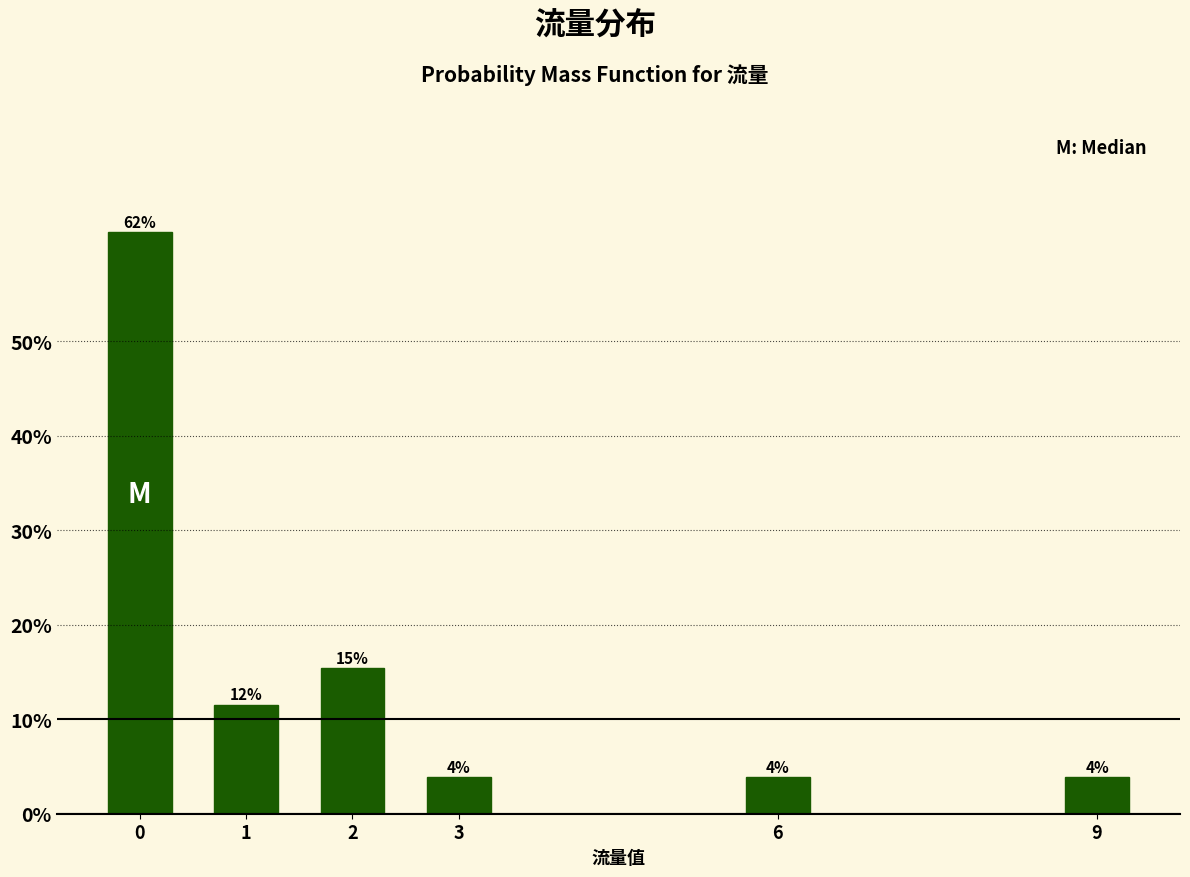

Are the bars horizontal?

No